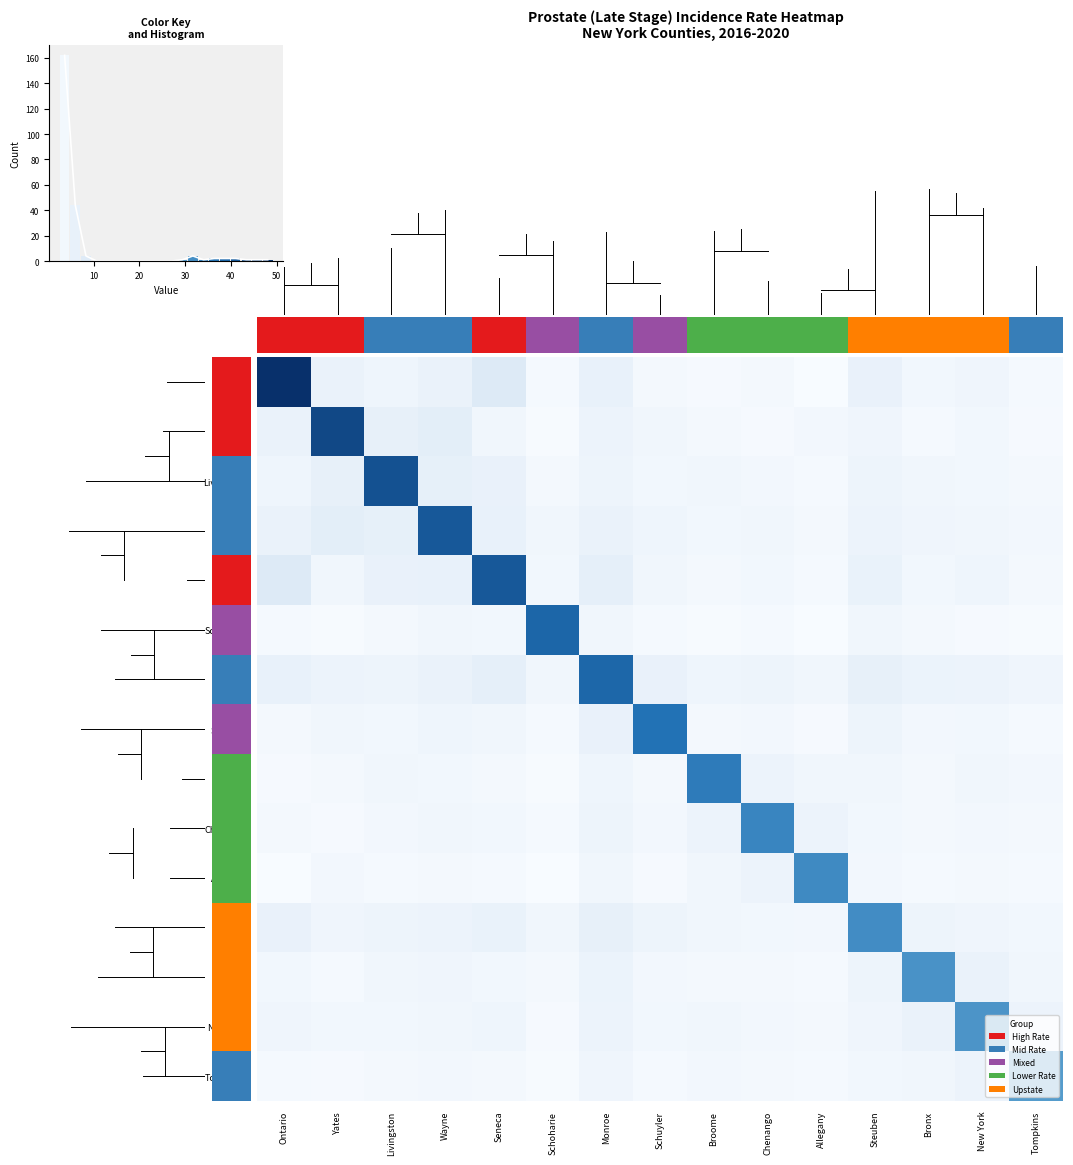

Between New York and Chenango, which is larger?

New York